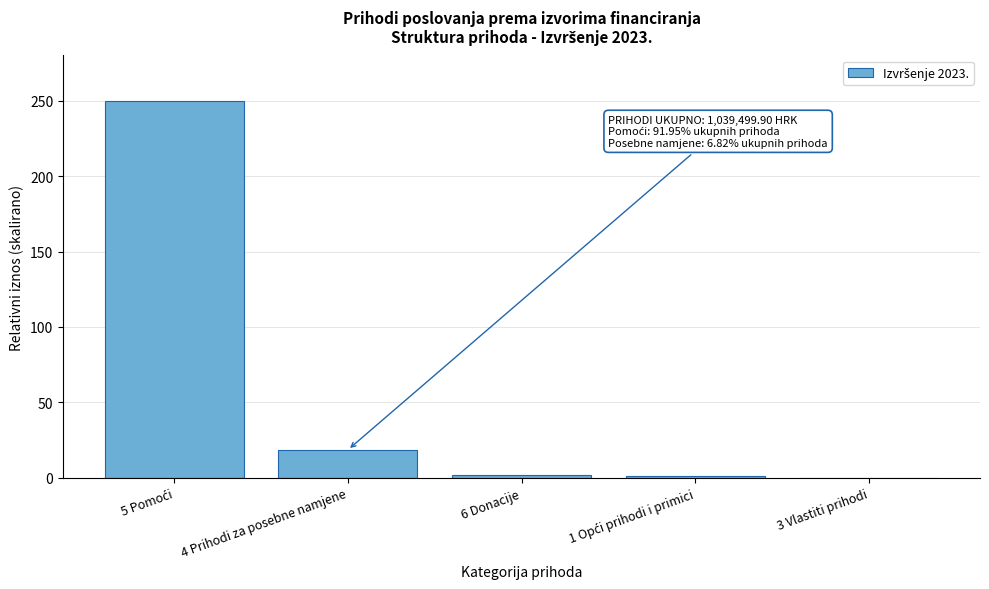

At which label is the value closest to 125?

4 Prihodi za posebne namjene